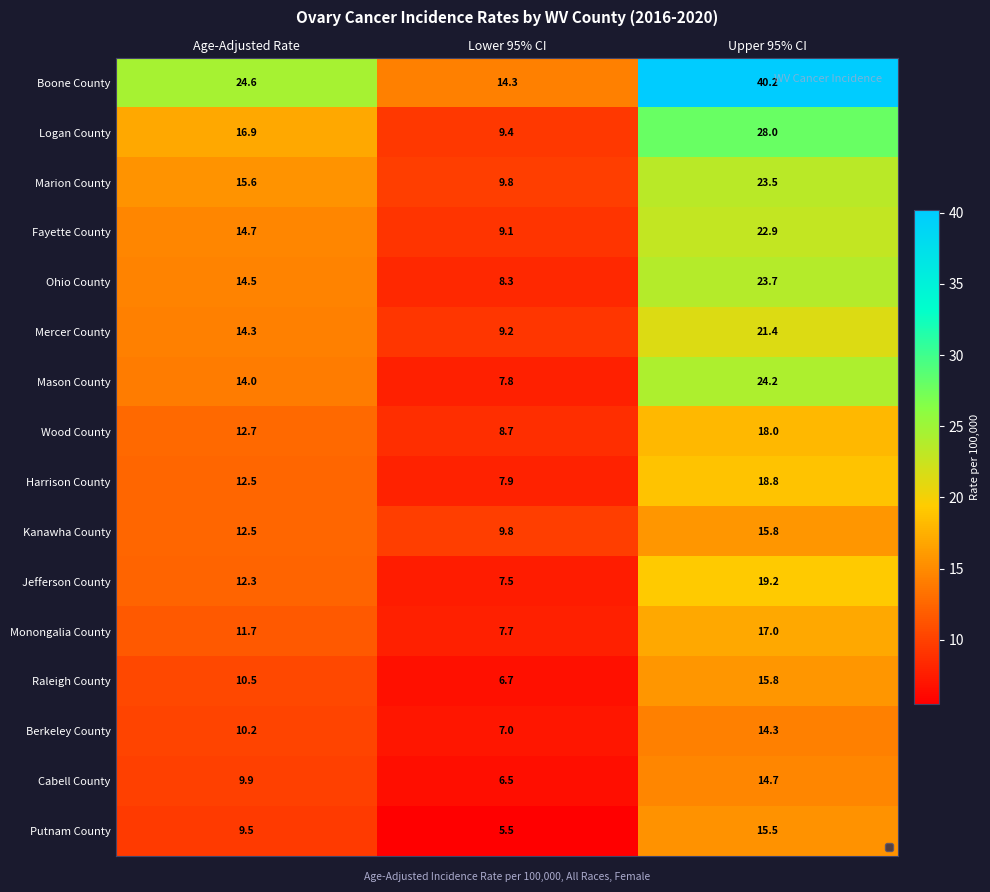

How many data points in Harrison County are above 12?

2